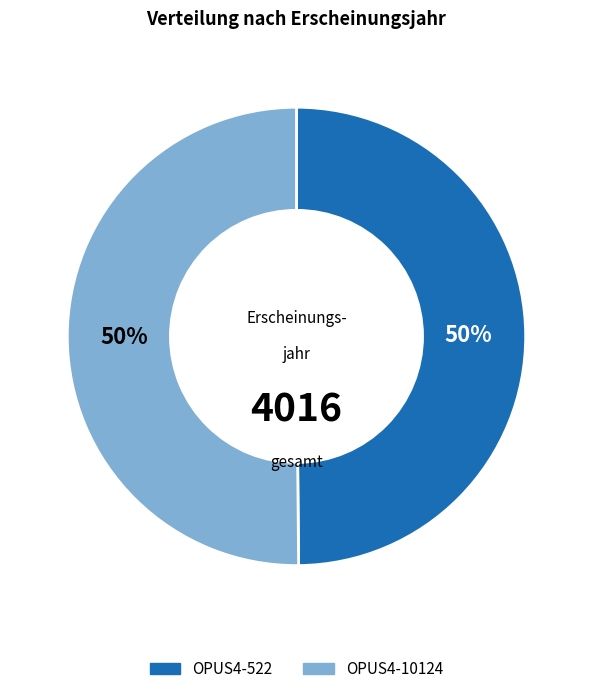

Is it true that OPUS4-522 is 50% of the pie?

True